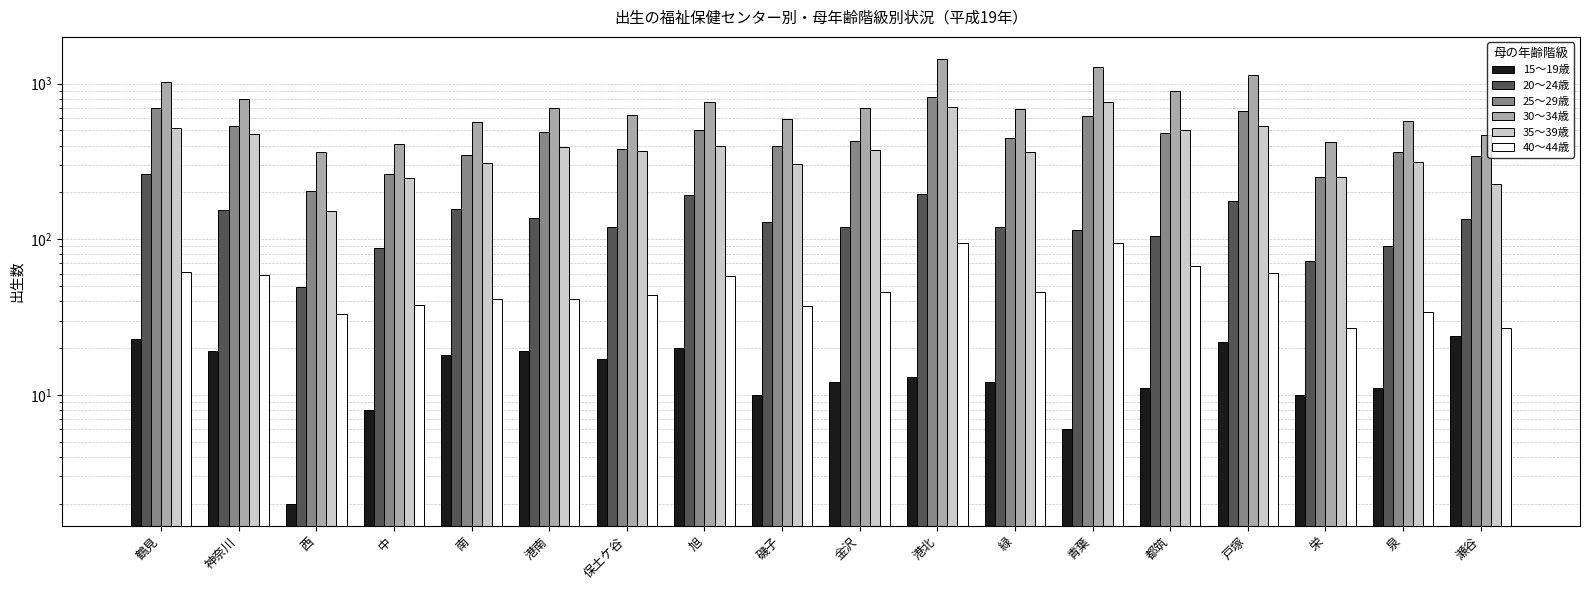

Which series has the widest spread of values?

30～34歳